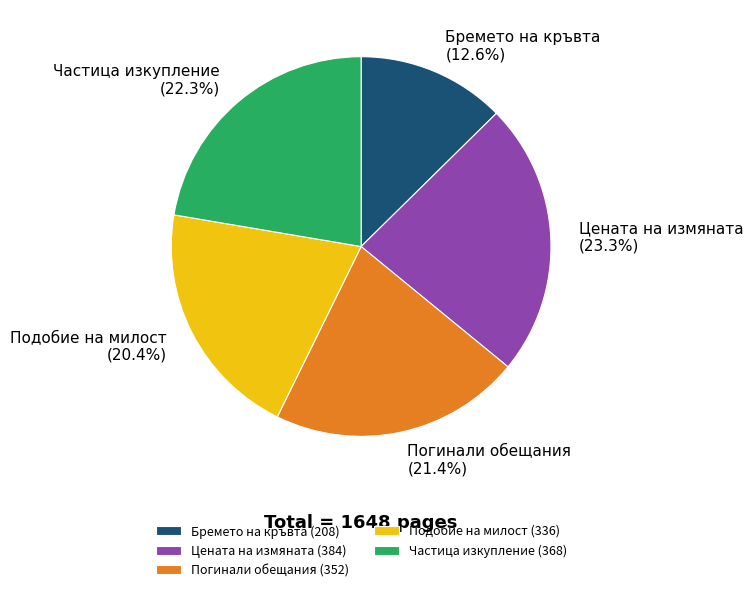

Does any single category account for the majority?

No